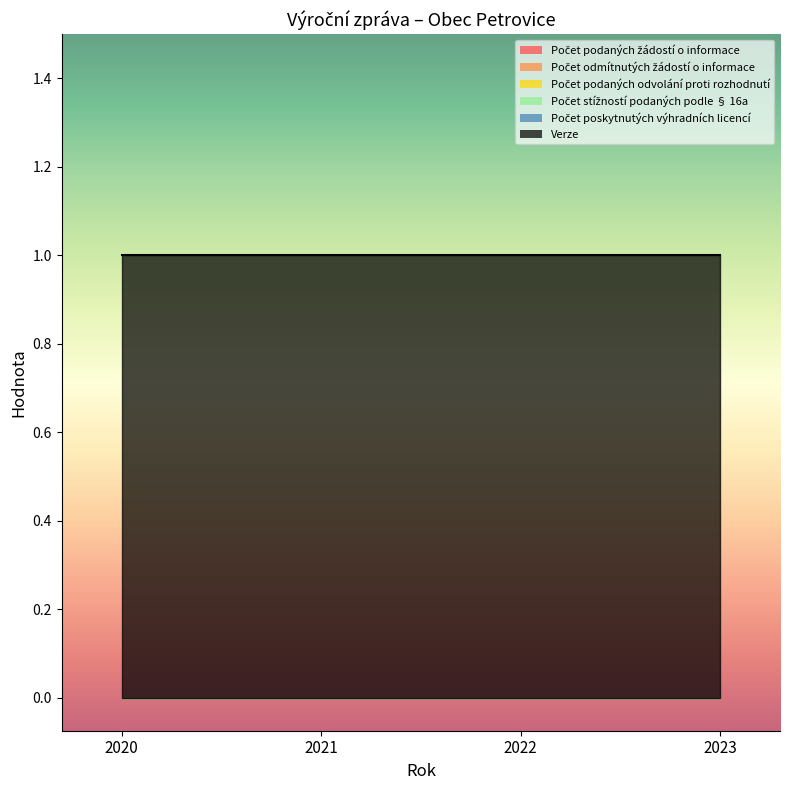

True or false: Počet poskytnutých výhradních licencí and Počet odmítnutých žádostí o informace intersect in this chart.

False